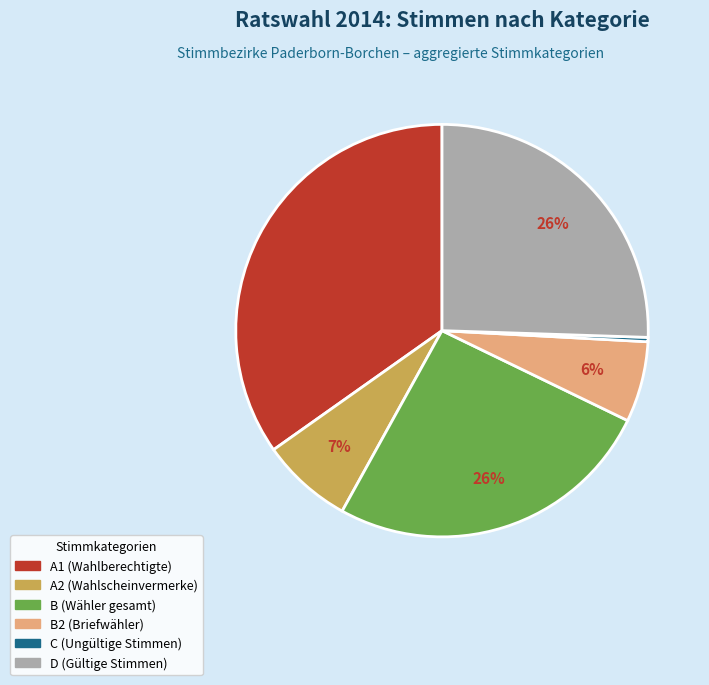

To the nearest percent, what is the average slice percentage?

17%